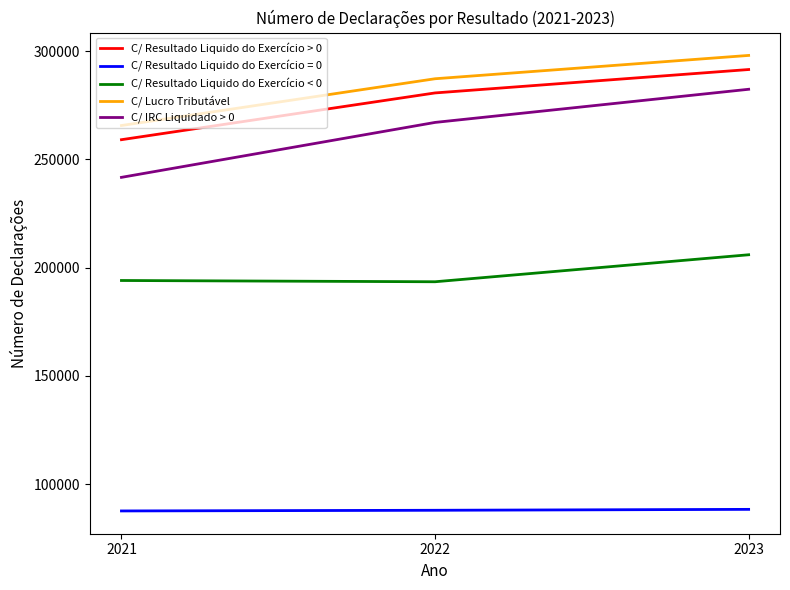

What is the difference between the maximum and minimum values in the C/ IRC Liquidado > 0 series?

40694